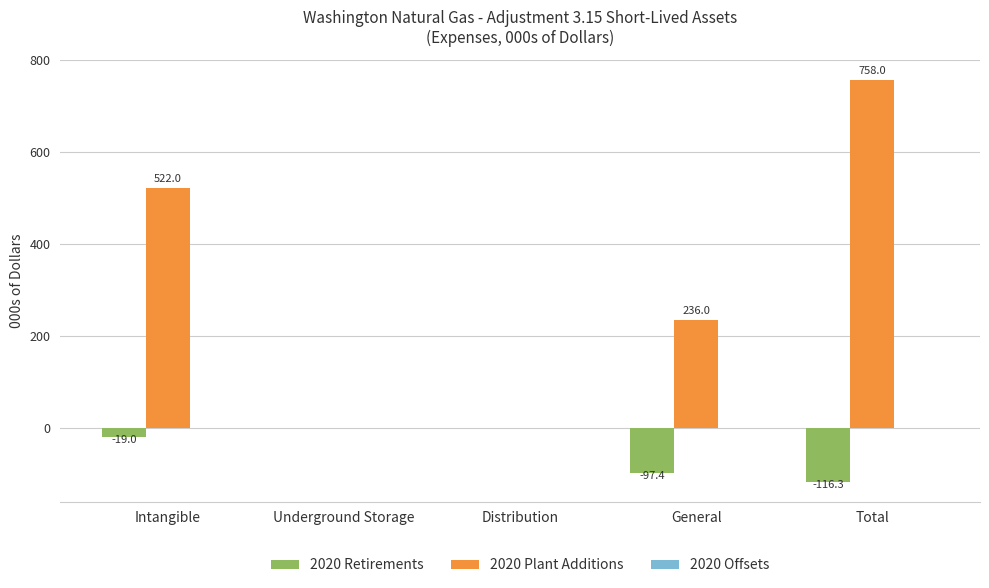

Are the bars horizontal?

No